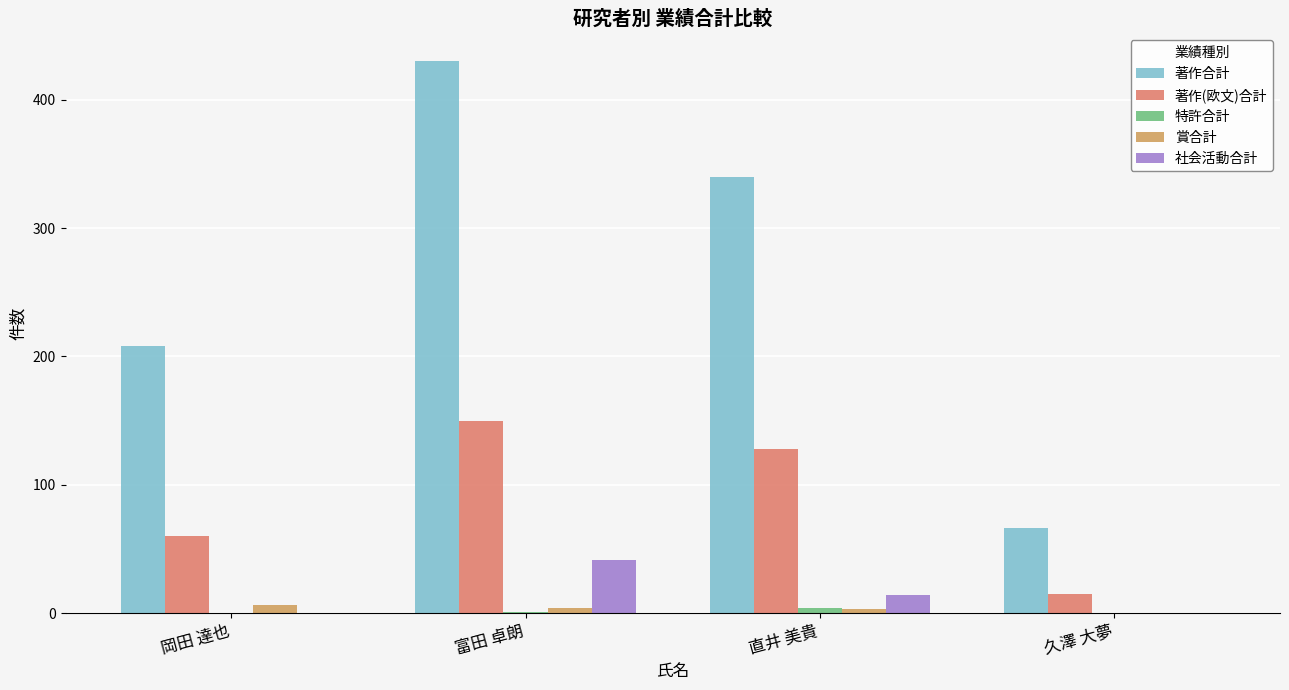

What is the sum of all 社会活動合計 values?

55